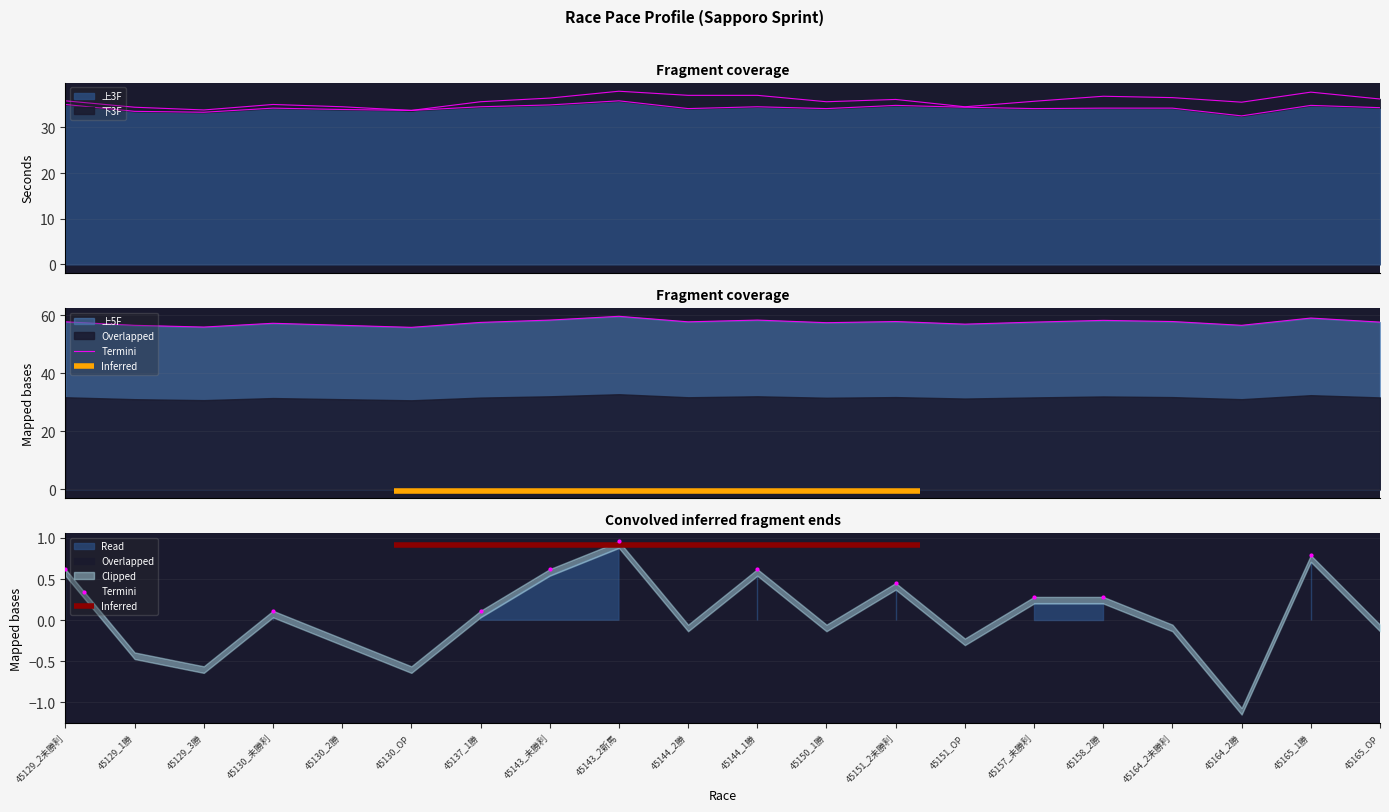

At which category is the sum across all series the highest?

45143_2新馬